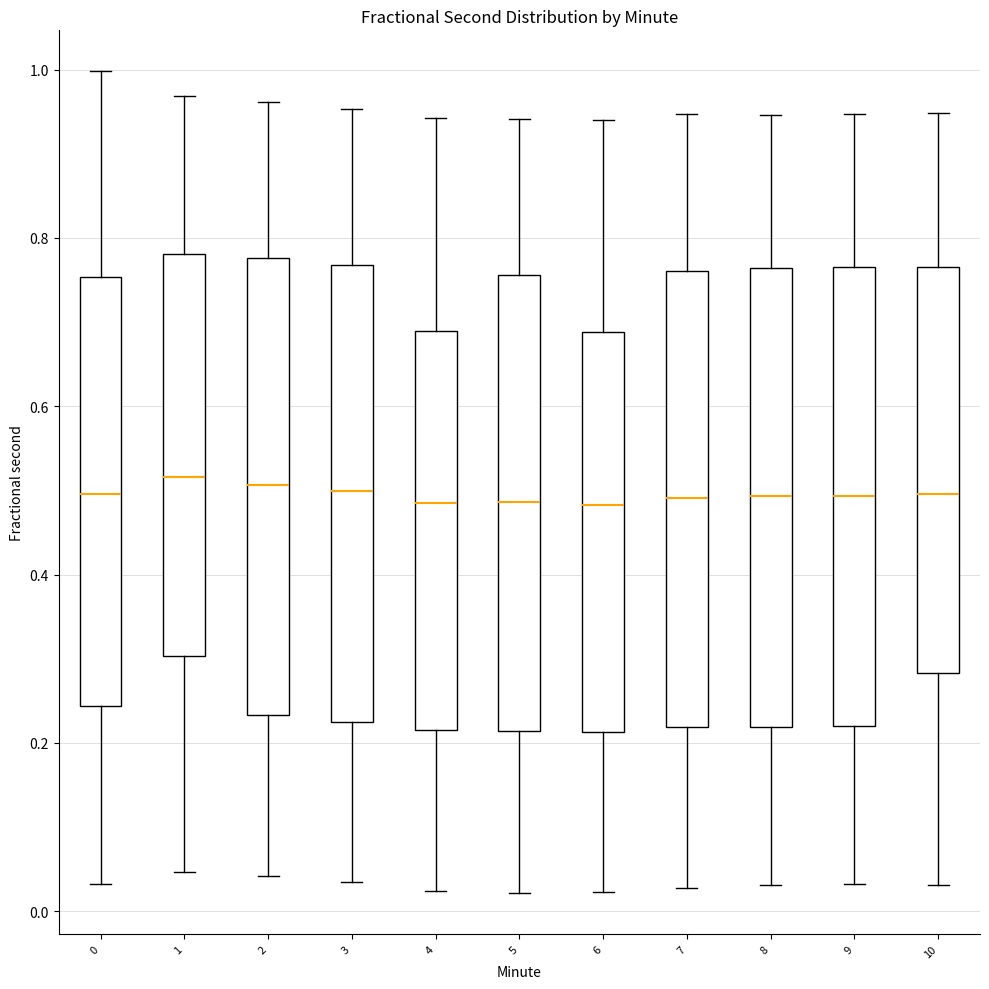

Reading left to right, read every box against the y-axis: the position of its median line, the range the box covers, and the ends of its whiskers. The values are not printed on the chart, so give them approximately, as read against the axis.

0: median 0.50, box 0.24 to 0.76, whiskers 0.04 to 1.00
1: median 0.52, box 0.30 to 0.78, whiskers 0.04 to 0.96
2: median 0.50, box 0.24 to 0.78, whiskers 0.04 to 0.96
3: median 0.50, box 0.22 to 0.76, whiskers 0.04 to 0.96
4: median 0.48, box 0.22 to 0.68, whiskers 0.02 to 0.94
5: median 0.48, box 0.22 to 0.76, whiskers 0.02 to 0.94
6: median 0.48, box 0.22 to 0.68, whiskers 0.02 to 0.94
7: median 0.50, box 0.22 to 0.76, whiskers 0.02 to 0.94
8: median 0.50, box 0.22 to 0.76, whiskers 0.04 to 0.94
9: median 0.50, box 0.22 to 0.76, whiskers 0.04 to 0.94
10: median 0.50, box 0.28 to 0.76, whiskers 0.04 to 0.94